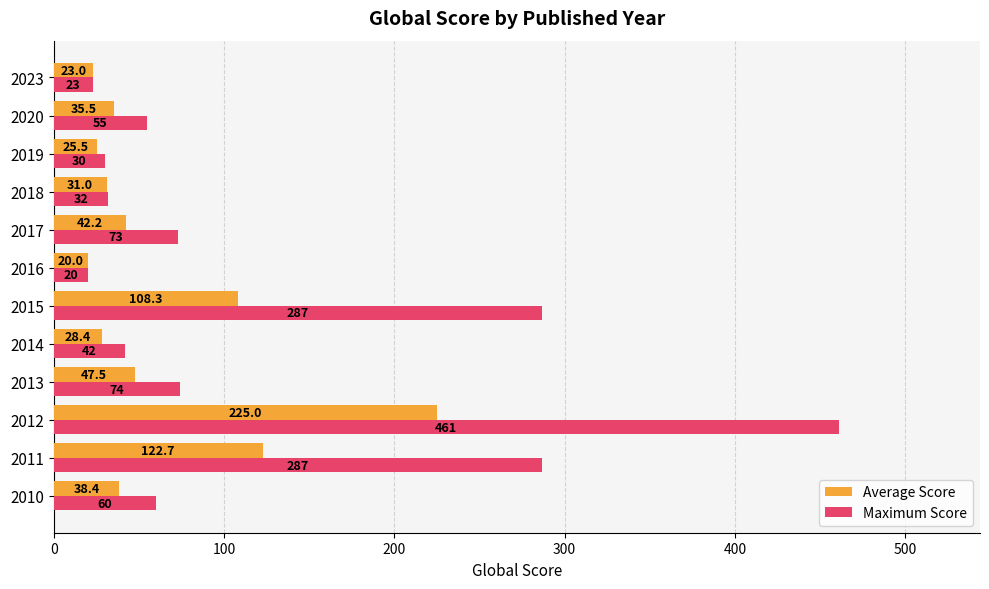

List the series in order of their overall mean, lowest first.

Average Score, Maximum Score